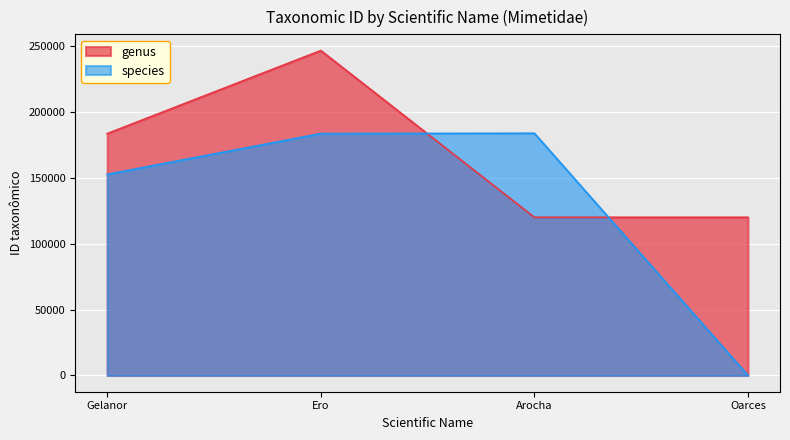

Which label corresponds to the smallest value in the chart?

Oarces